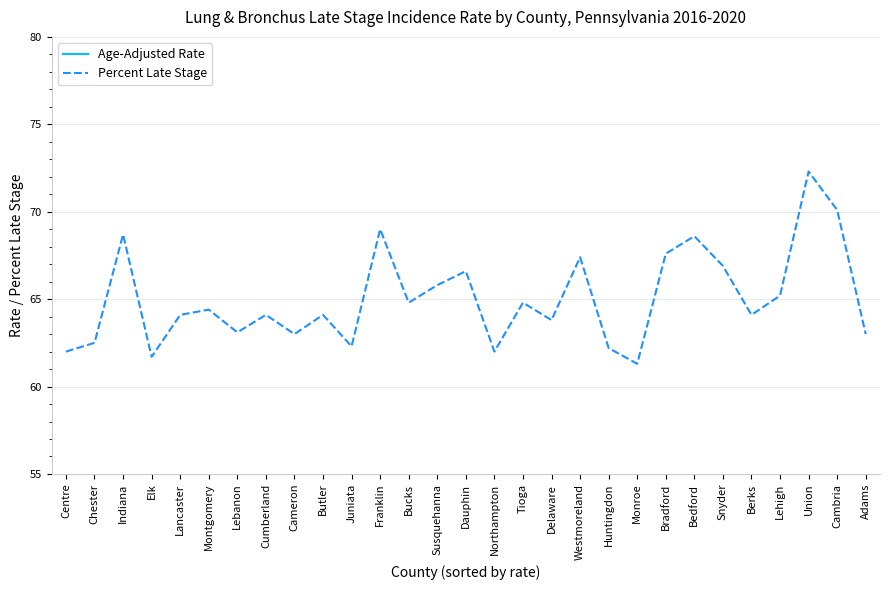

Rank the categories by Percent Late Stage value from lowest to highest.

Monroe, Elk, Centre, Northampton, Huntingdon, Juniata, Chester, Cameron, Adams, Lebanon, Delaware, Lancaster, Cumberland, Butler, Berks, Montgomery, Bucks, Tioga, Lehigh, Susquehanna, Dauphin, Snyder, Westmoreland, Bradford, Bedford, Indiana, Franklin, Cambria, Union